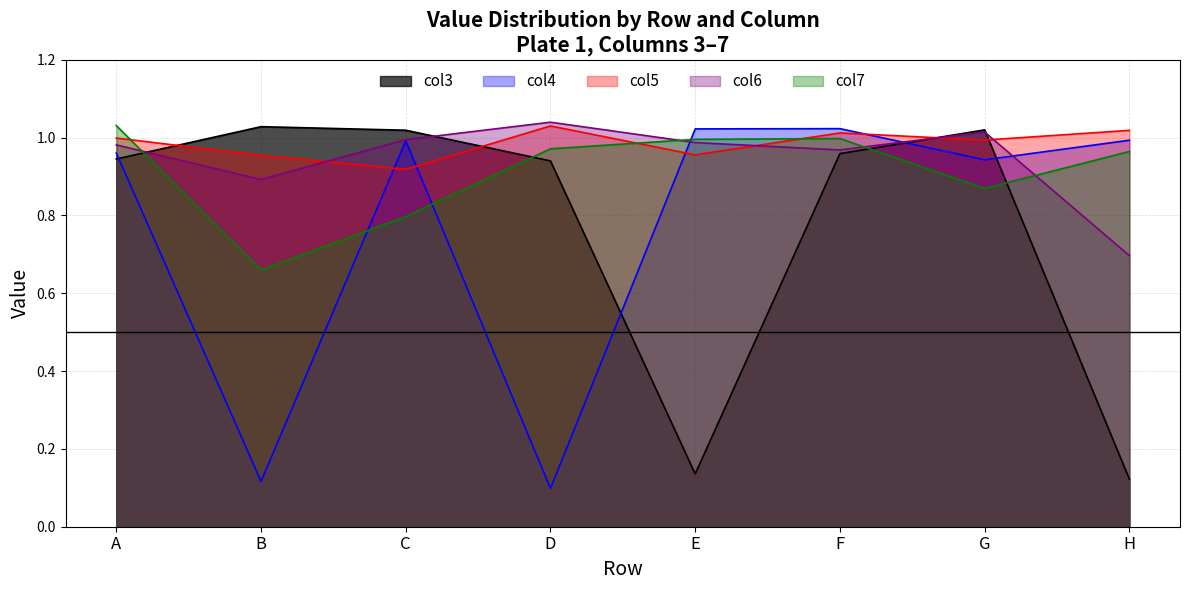

True or false: col6 has a value of 1.0 at D.

True